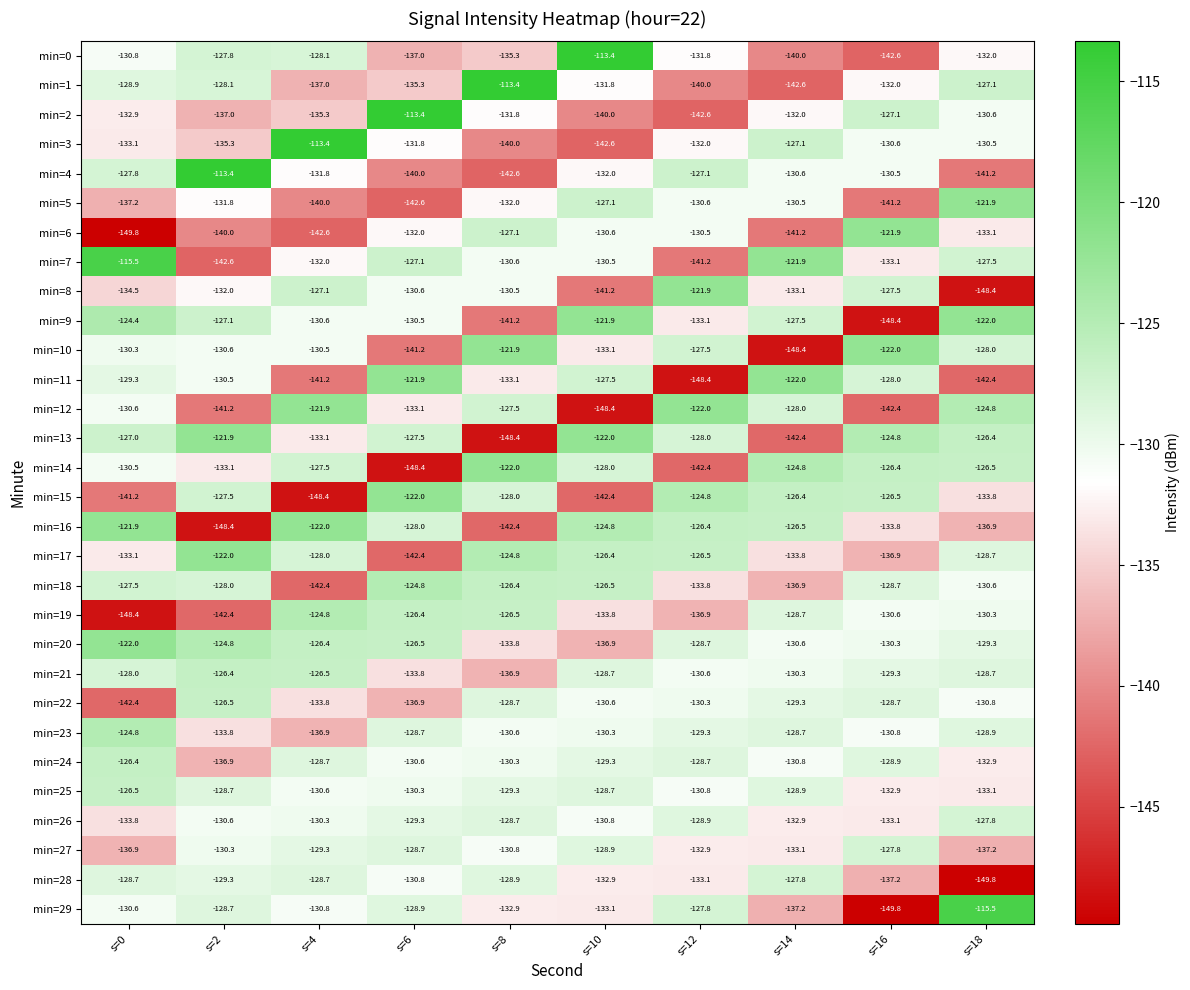

What is the difference between the min=25 values at s=18 and s=10?

4.4